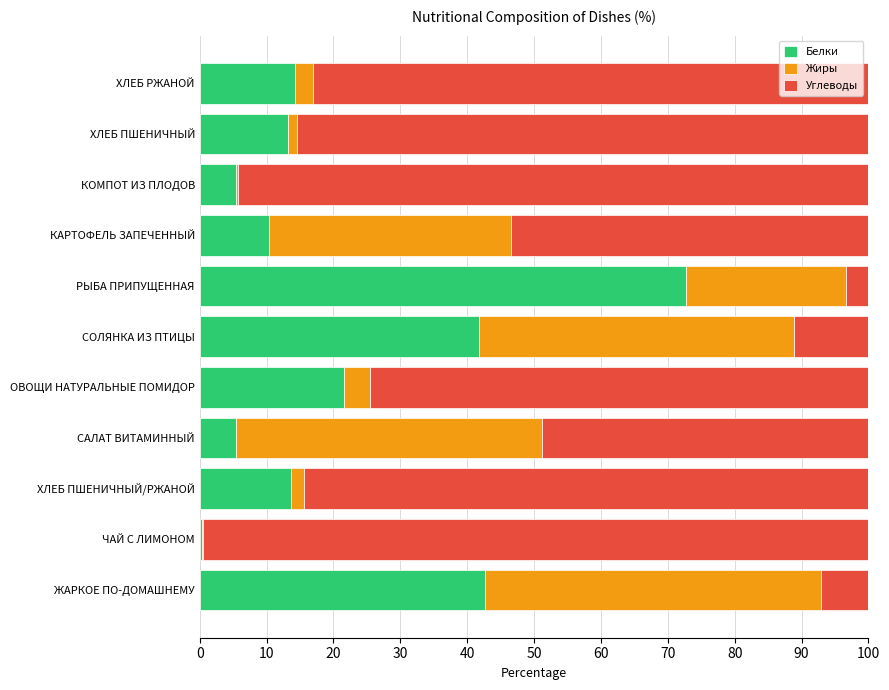

What is the total value across all series at САЛАТ ВИТАМИННЫЙ?

100.0